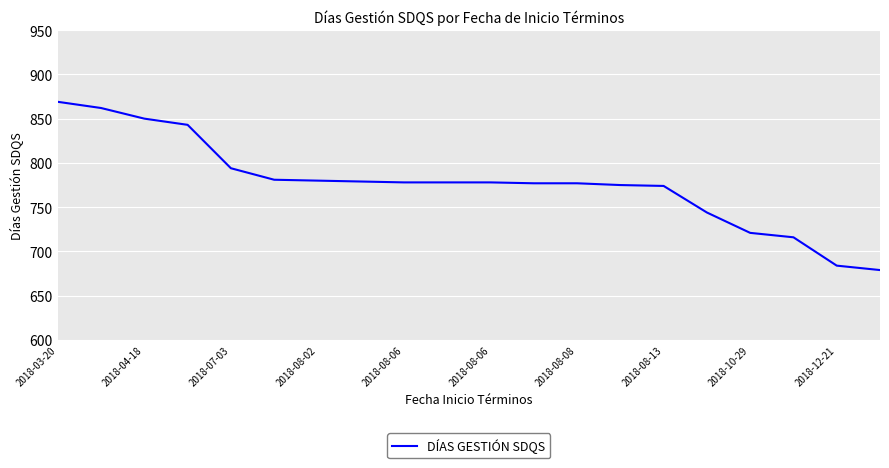

What is the maximum value shown in the chart?

869